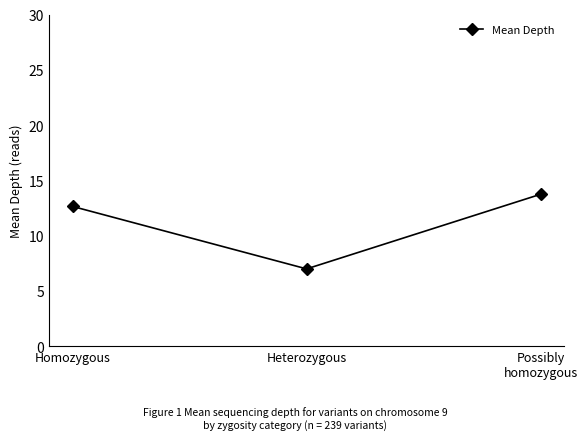

What is the sum of all values?

33.4